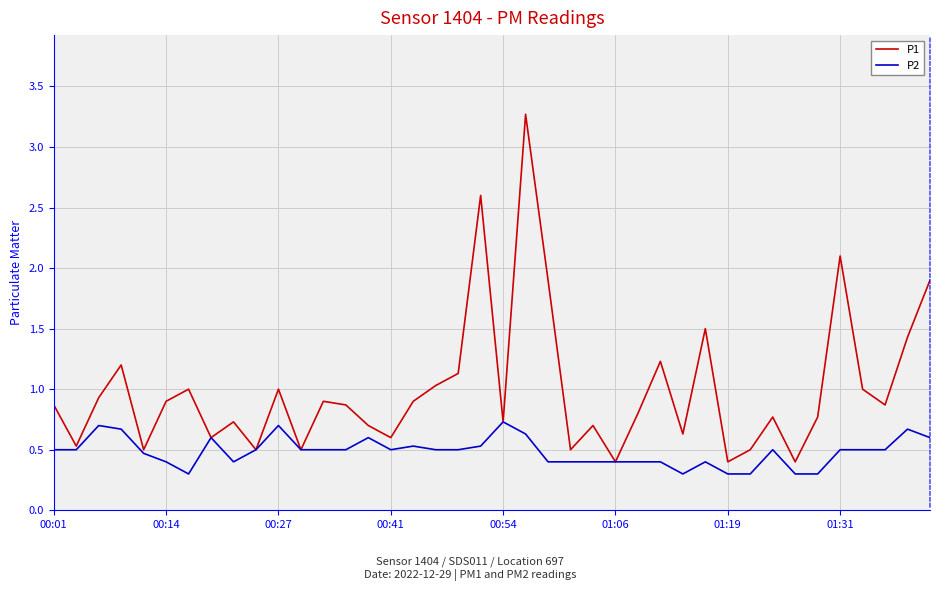

Which series has the largest range (max minus min)?

P1